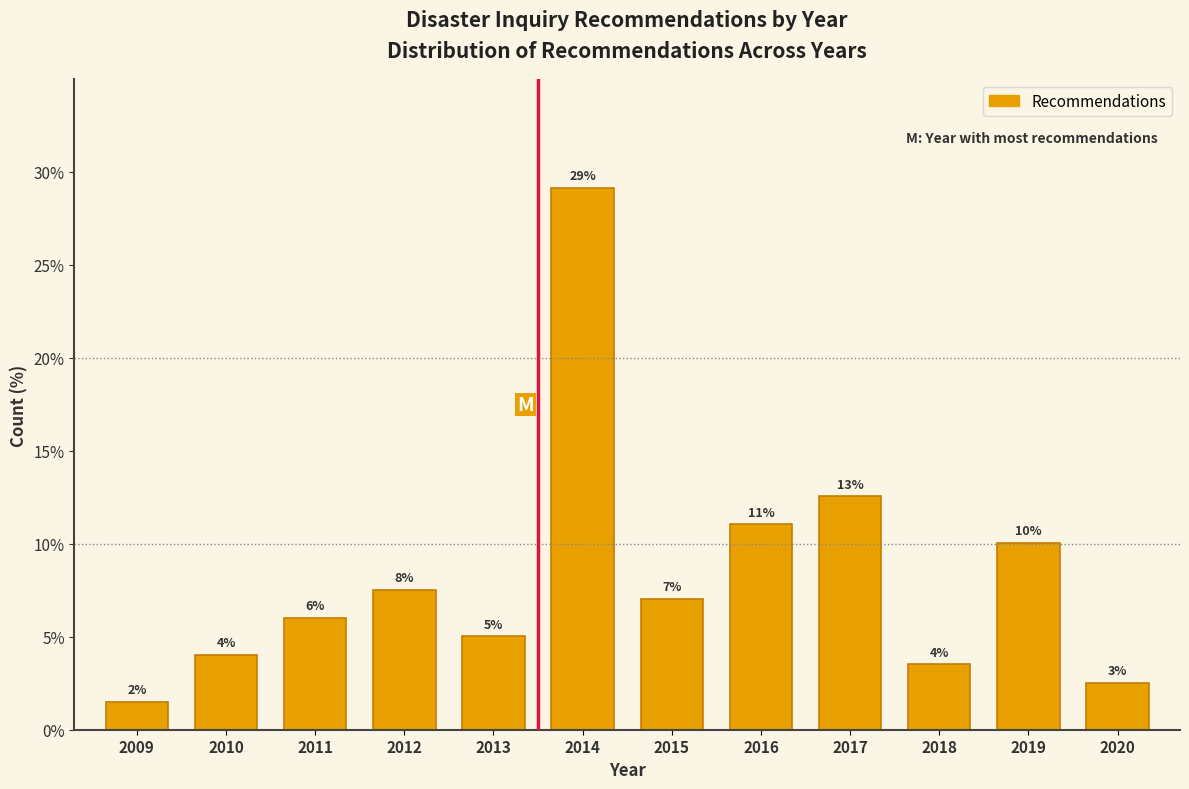

Between 2012 and 2016, which is larger?

2016